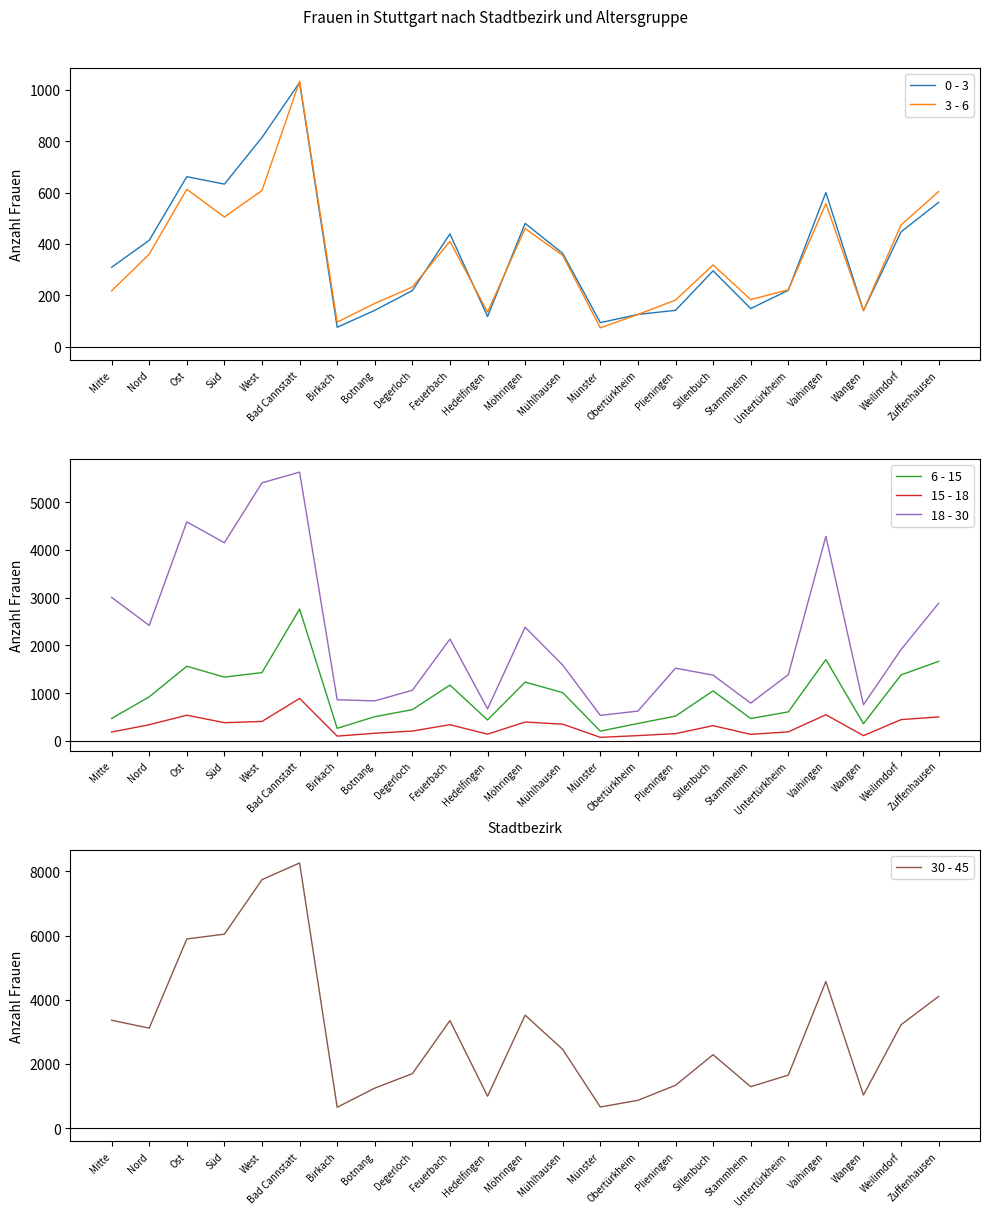

What position from the left is Stammheim?

18